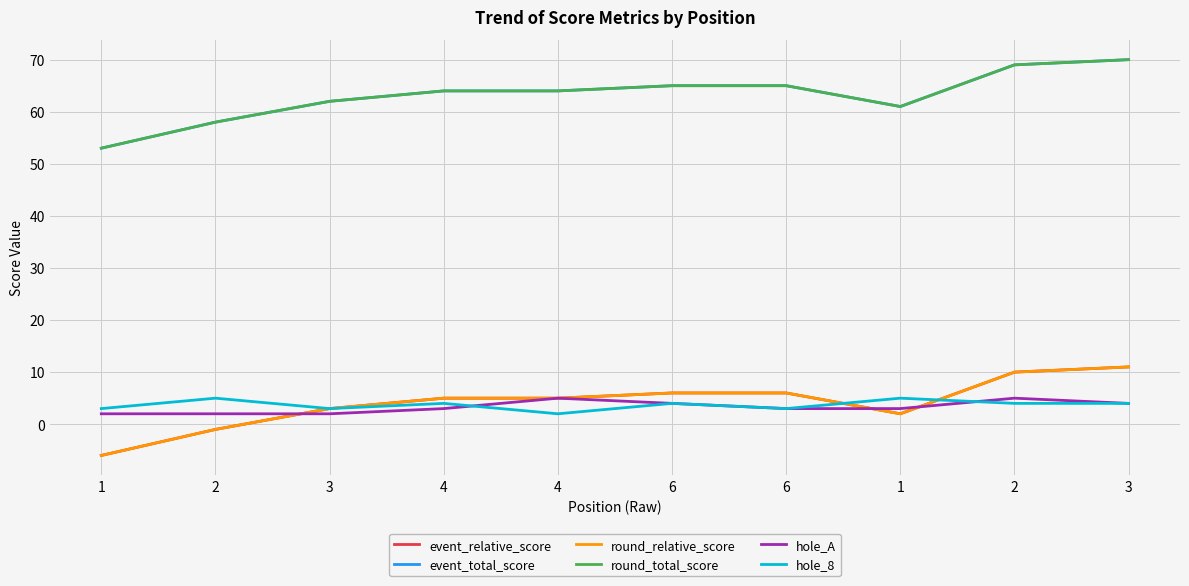

At which category is the sum across all series the highest?

3